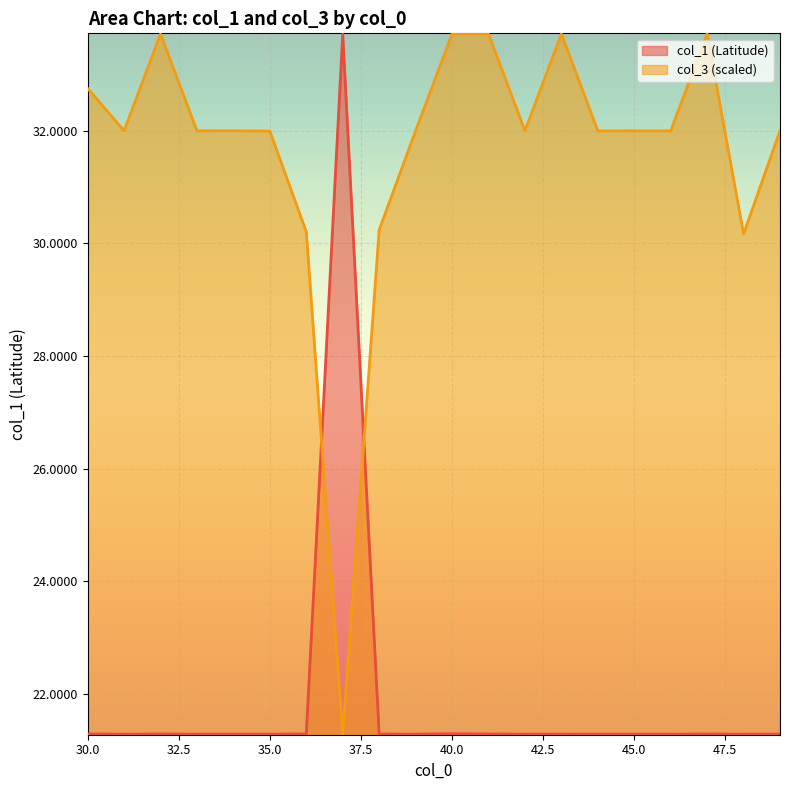

What is the value of the col_3_scaled point at the 10th from the left?

32.0